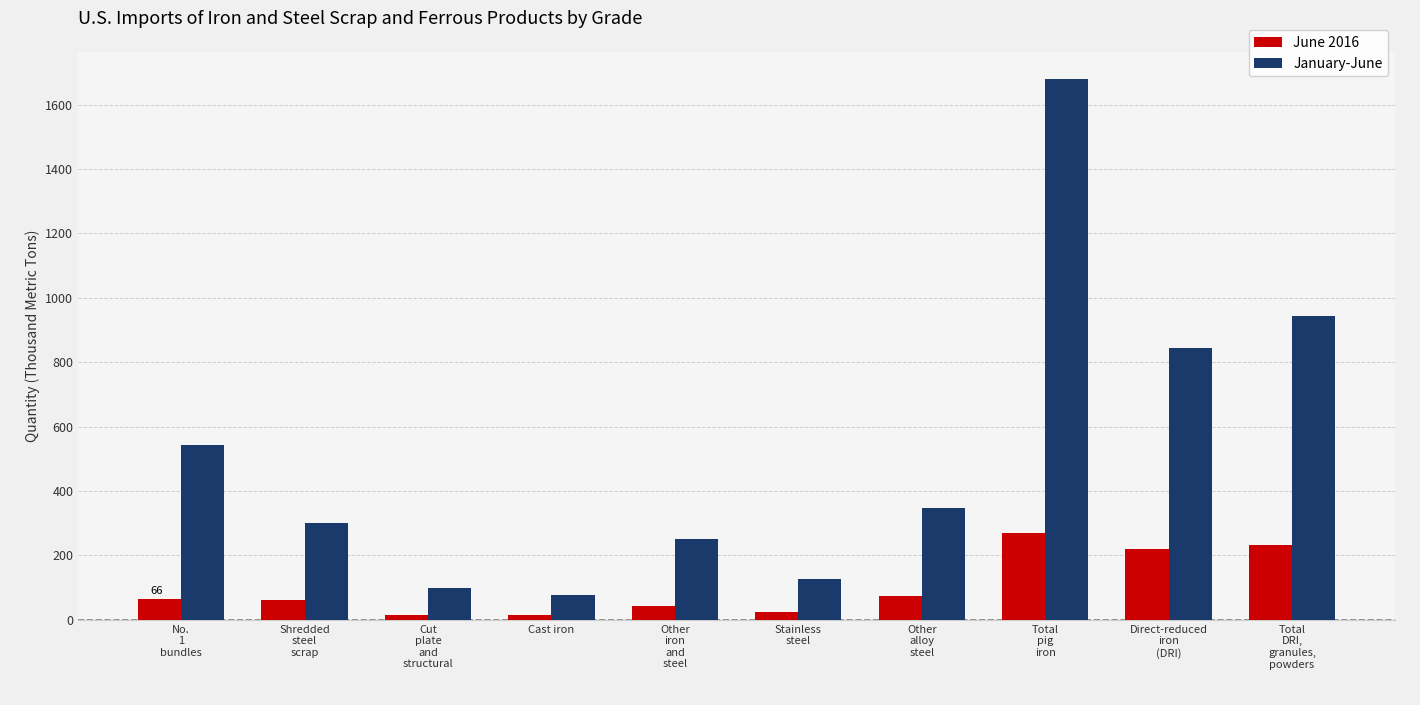

At how many categories does at least one series exceed 687?

3